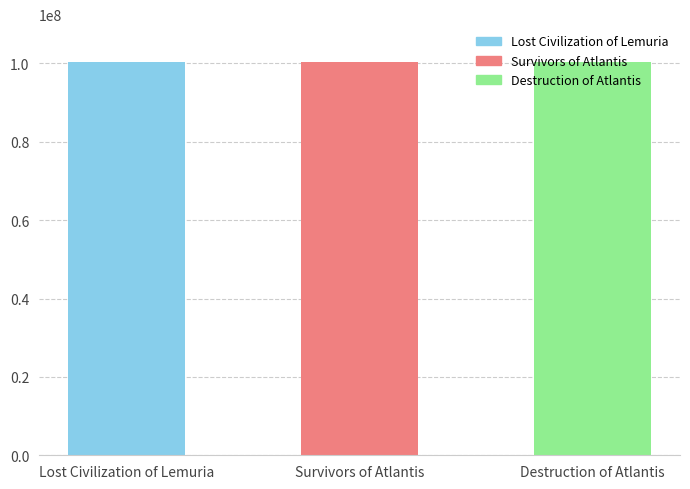

Count the number of categories in the chart.

3